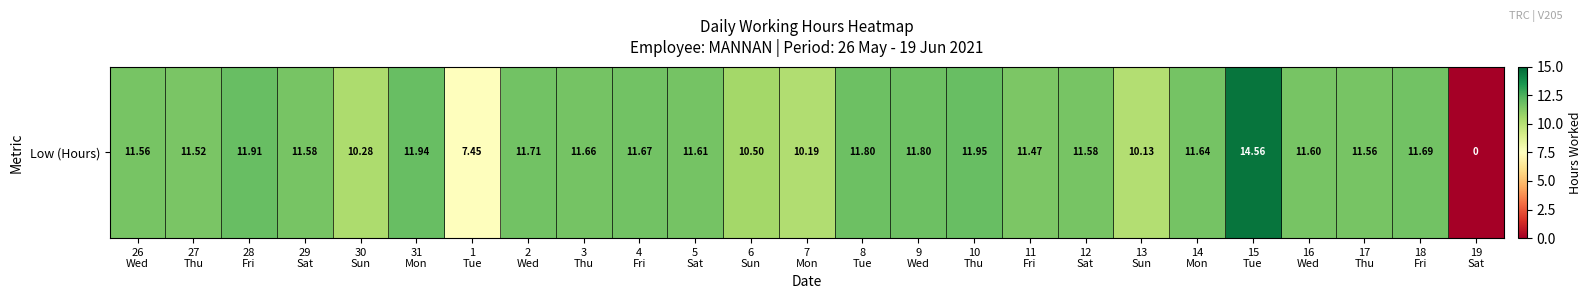

List the labels in order of value, largest first.

15
Tue, 10
Thu, 31
Mon, 28
Fri, 8
Tue, 9
Wed, 2
Wed, 18
Fri, 4
Fri, 3
Thu, 14
Mon, 5
Sat, 16
Wed, 29
Sat, 12
Sat, 26
Wed, 17
Thu, 27
Thu, 11
Fri, 6
Sun, 30
Sun, 7
Mon, 13
Sun, 1
Tue, 19
Sat